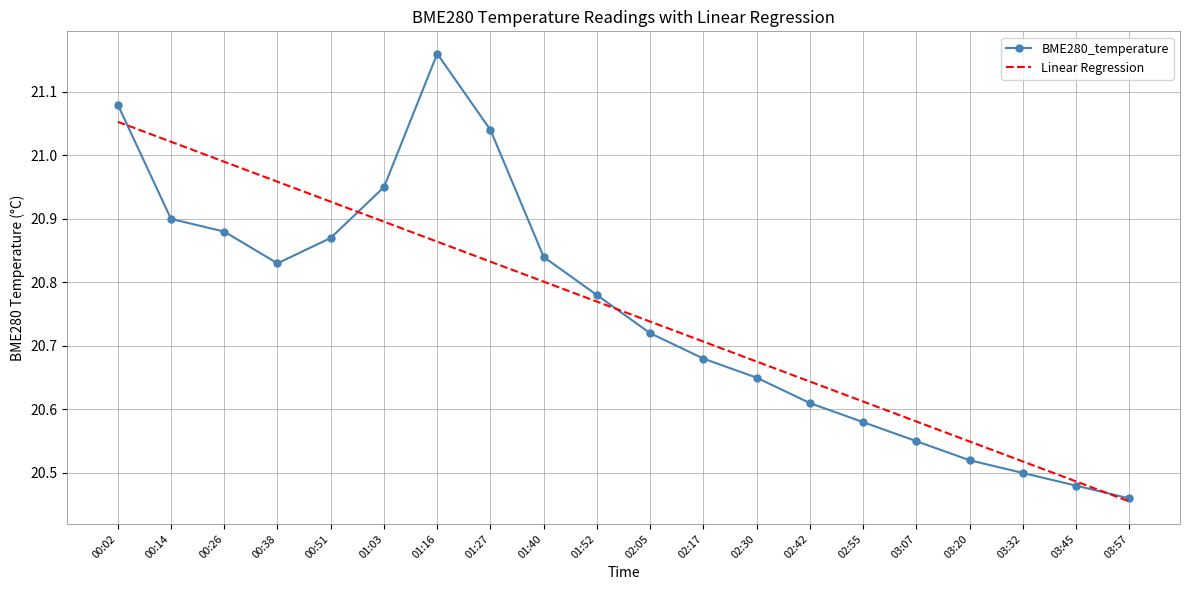

Which series has the largest range (max minus min)?

BME280_temperature